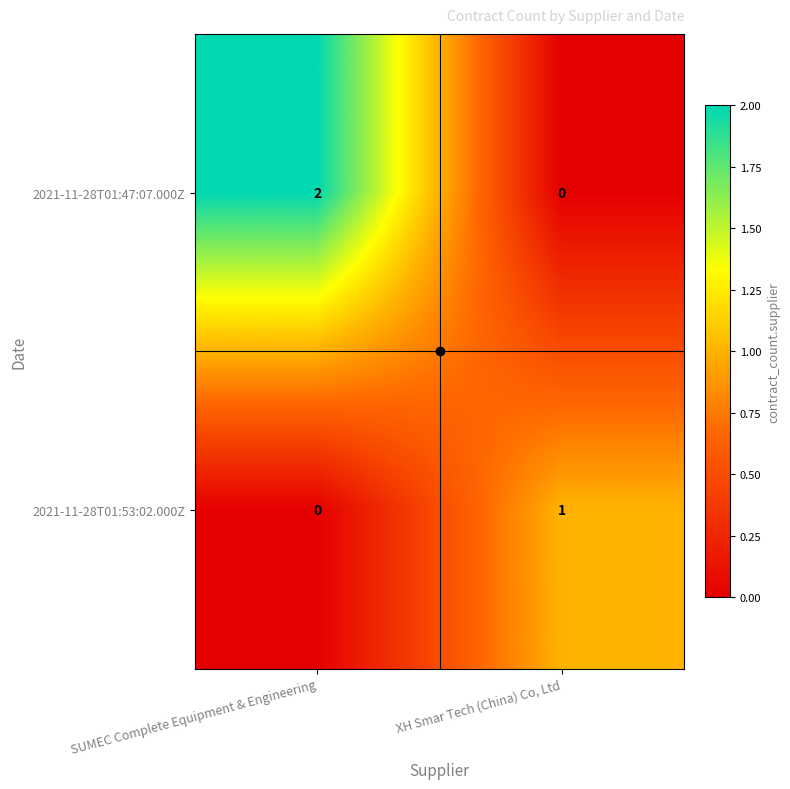

Which category has the lowest value in the 2021-11-28T01:47:07.000Z series?

XH Smar Tech (China) Co, Ltd